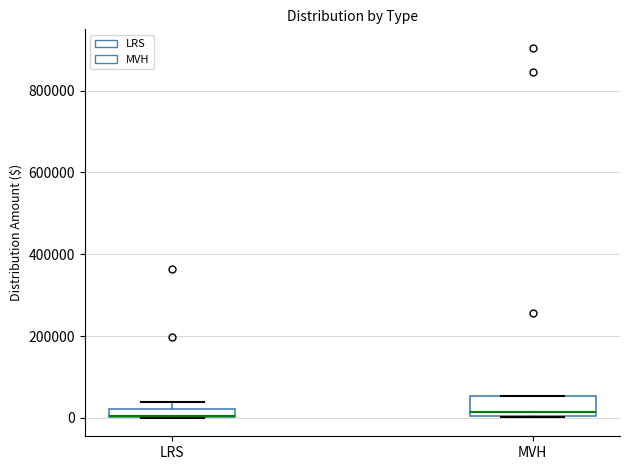

Where is the lower edge of the box for LRS on the y-axis? The values are not printed on the chart, so give them approximately, as read against the axis.

0